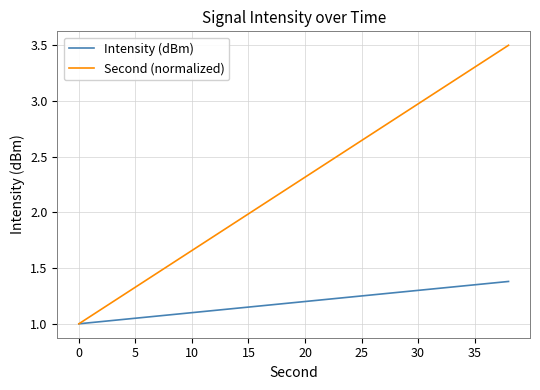

What are all the series names shown in the legend?

Intensity (dBm), Second (normalized)